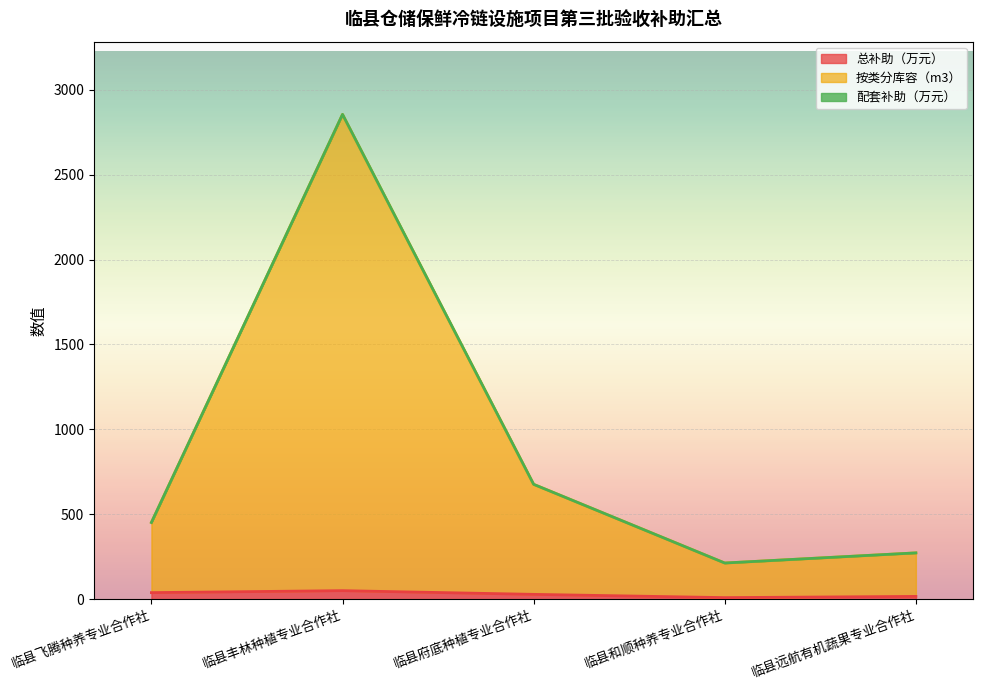

True or false: 总补助（万元） has more than 2 points higher than both neighbors.

False